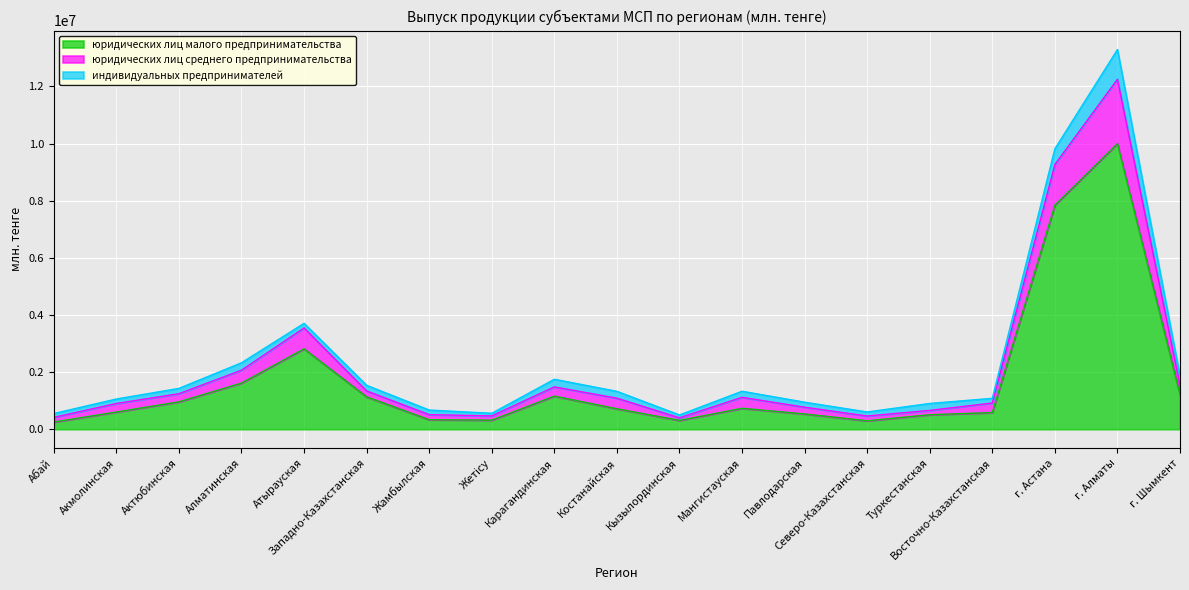

How many data points in юридических лиц малого предпринимательства are above 716473?

9